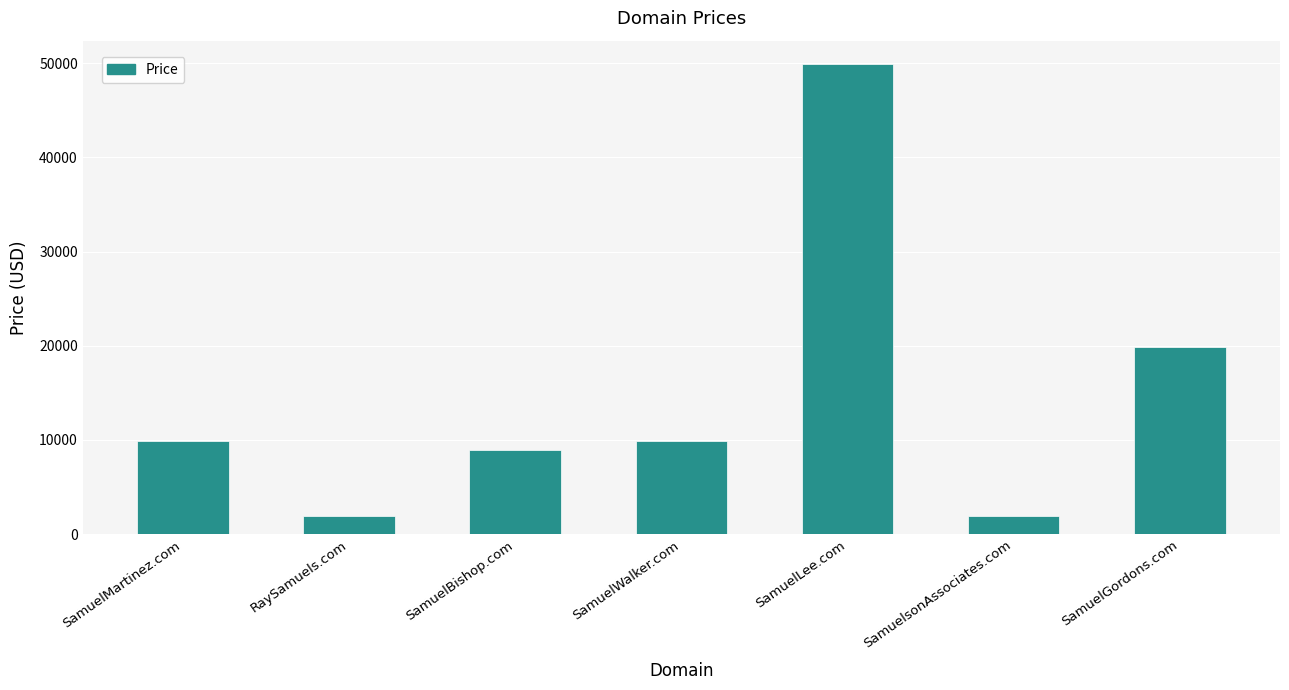

What is the difference between the values at RaySamuels.com and SamuelBishop.com?

7000